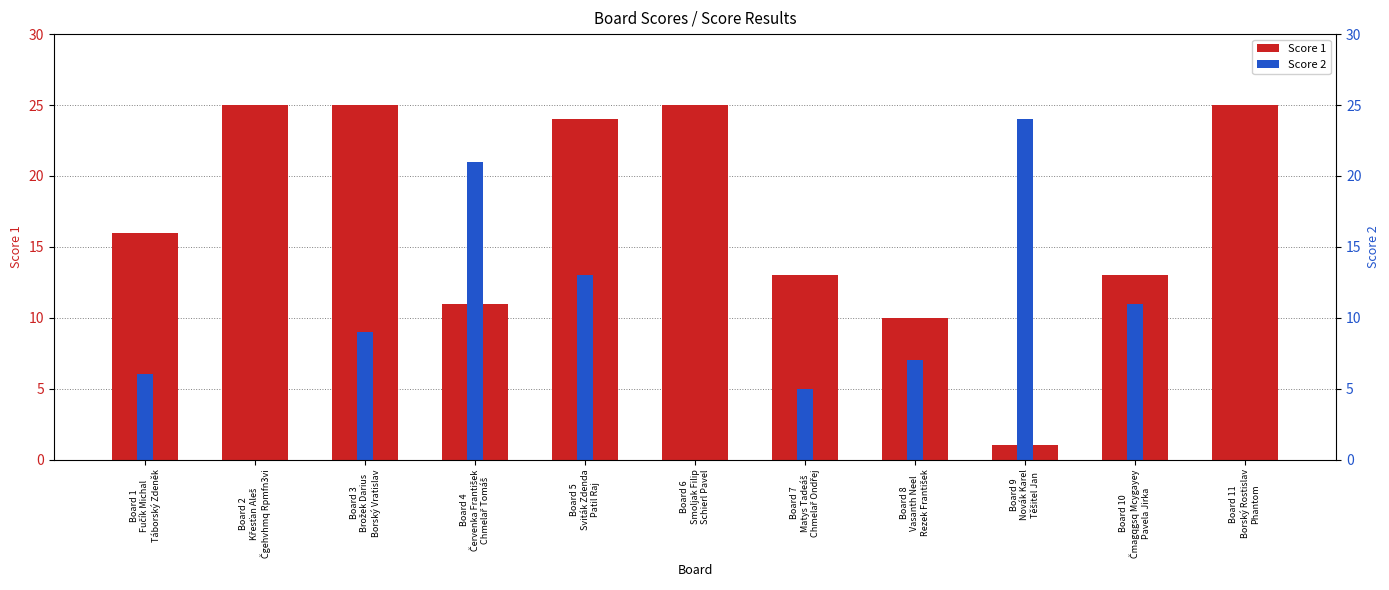

What is the average value of the Score 1 series?

17